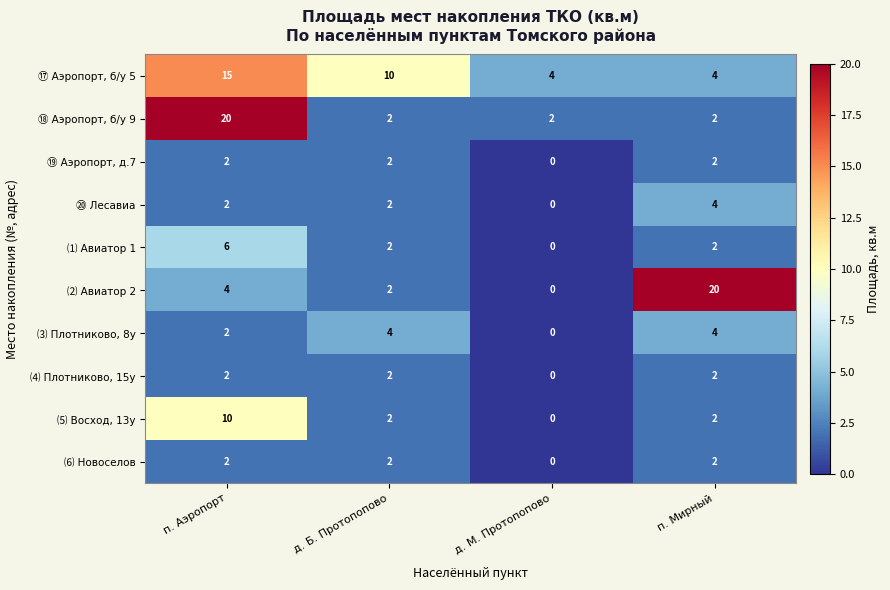

At how many categories does at least one series exceed 1?

4